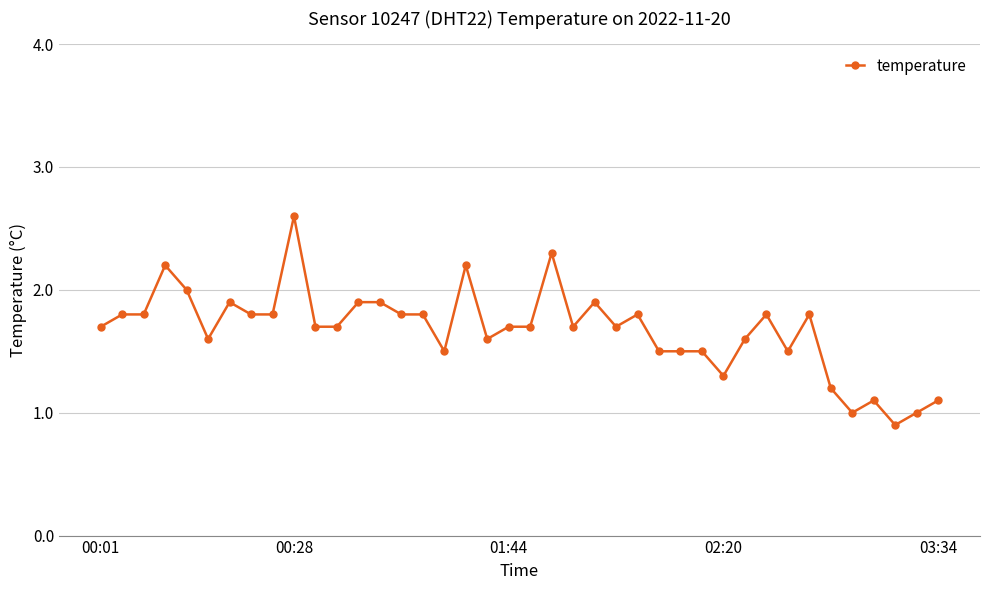

What is the average value?

1.7